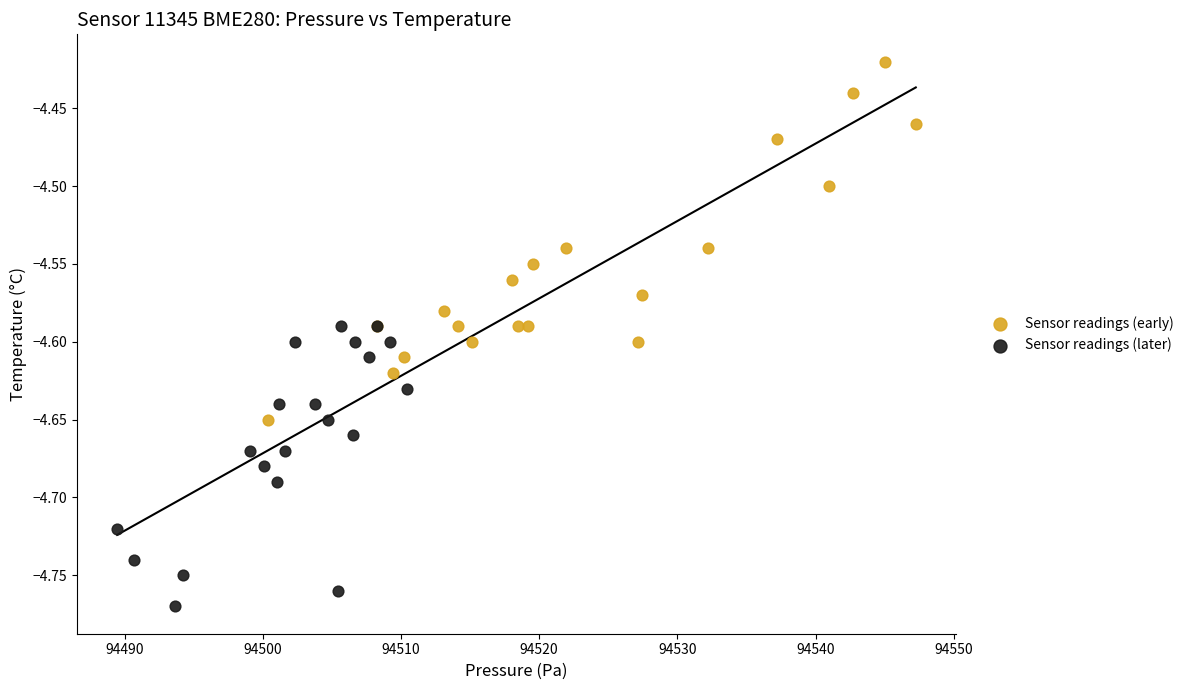

Which series reaches the maximum Y coordinate?

Sensor readings (early)